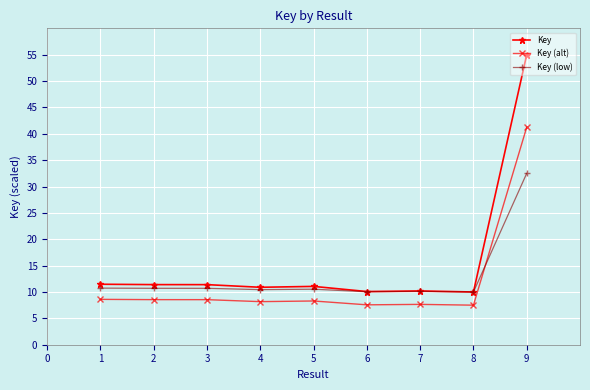

Which series has the widest spread of values?

Key